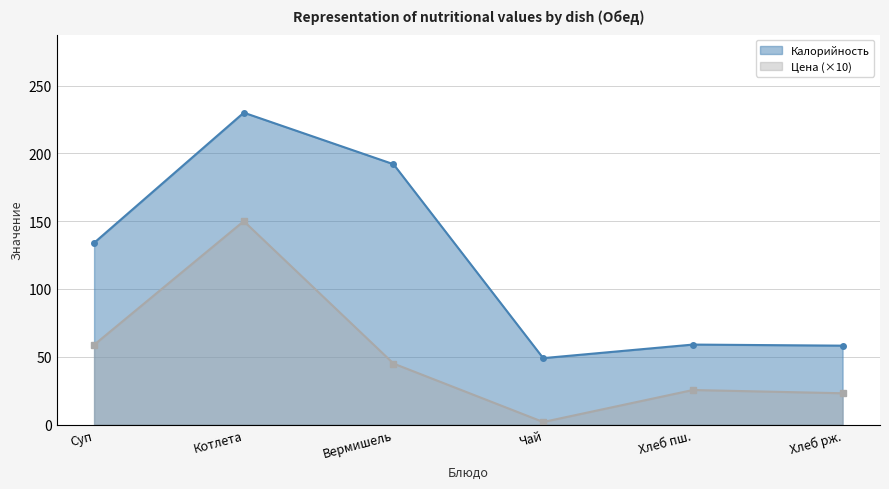

Where is the first local minimum for Калорийность?

Чай